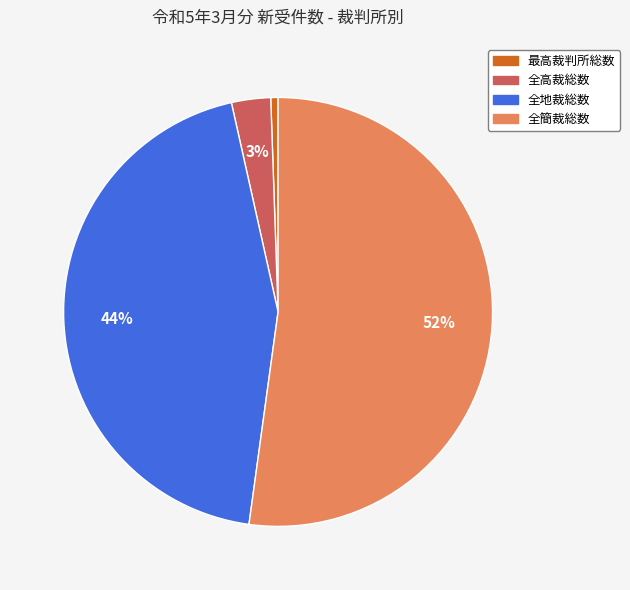

Rank the categories by value from highest to lowest.

全簡裁総数, 全地裁総数, 全高裁総数, 最高裁判所総数